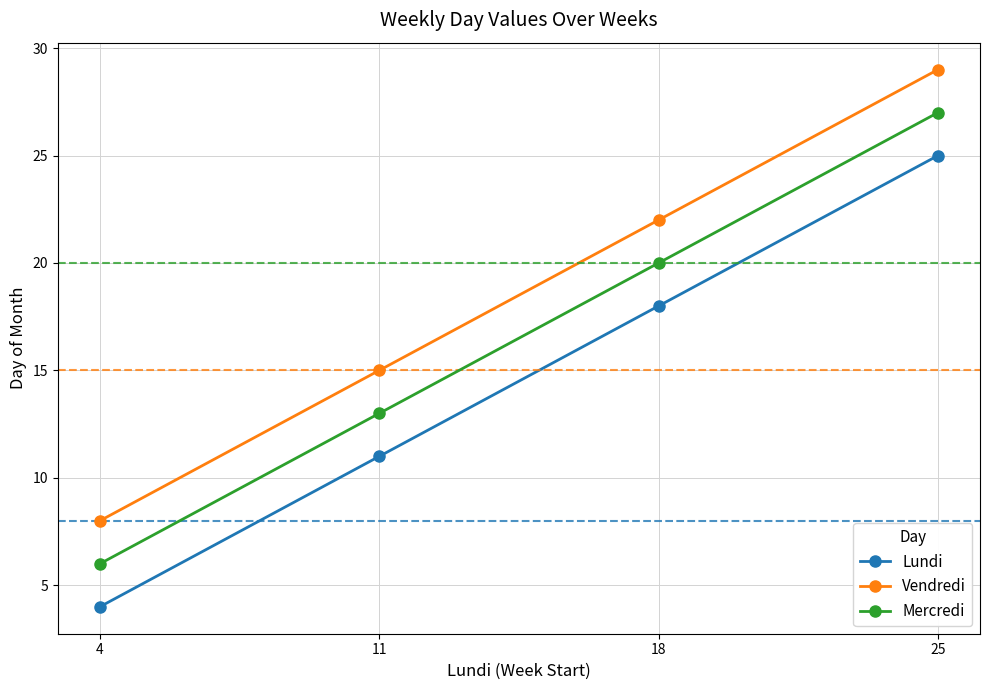

Which series has the largest total across all categories?

Vendredi